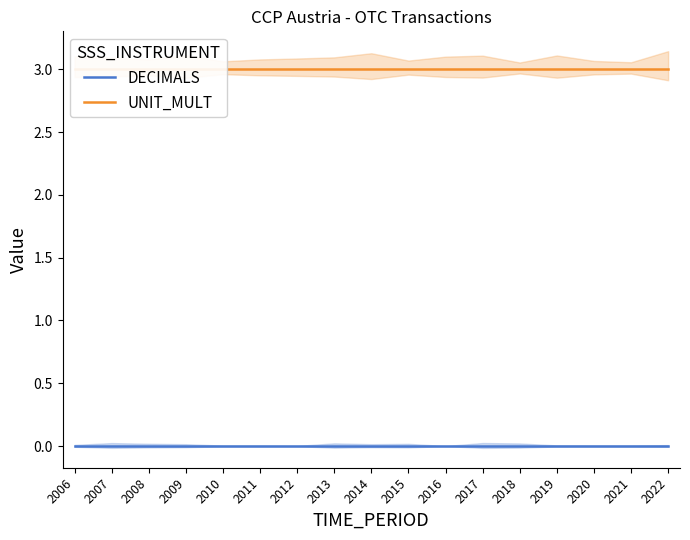

True or false: DECIMALS and UNIT_MULT cross at least once.

False